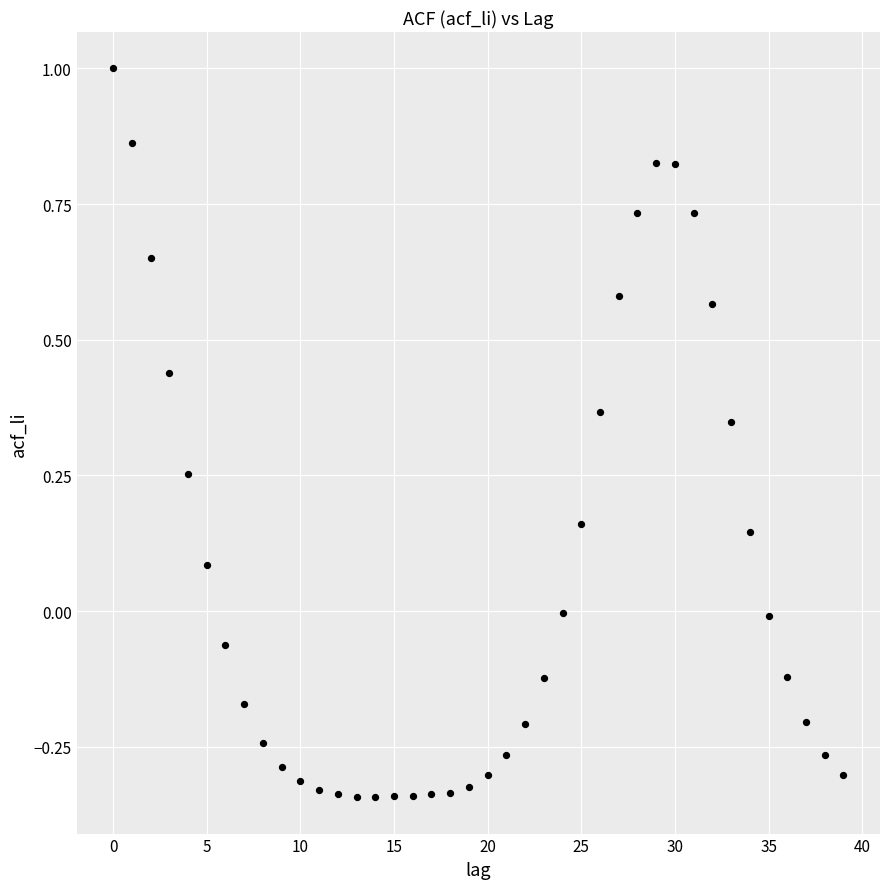

What is the range of Y values (max minus min)?

1.3